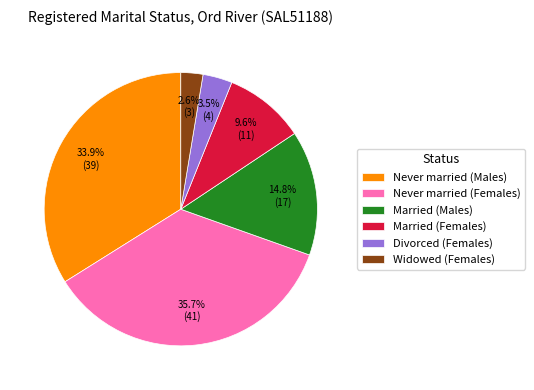

To the nearest percent, what percentage of the pie is Never married (Males)?

34%